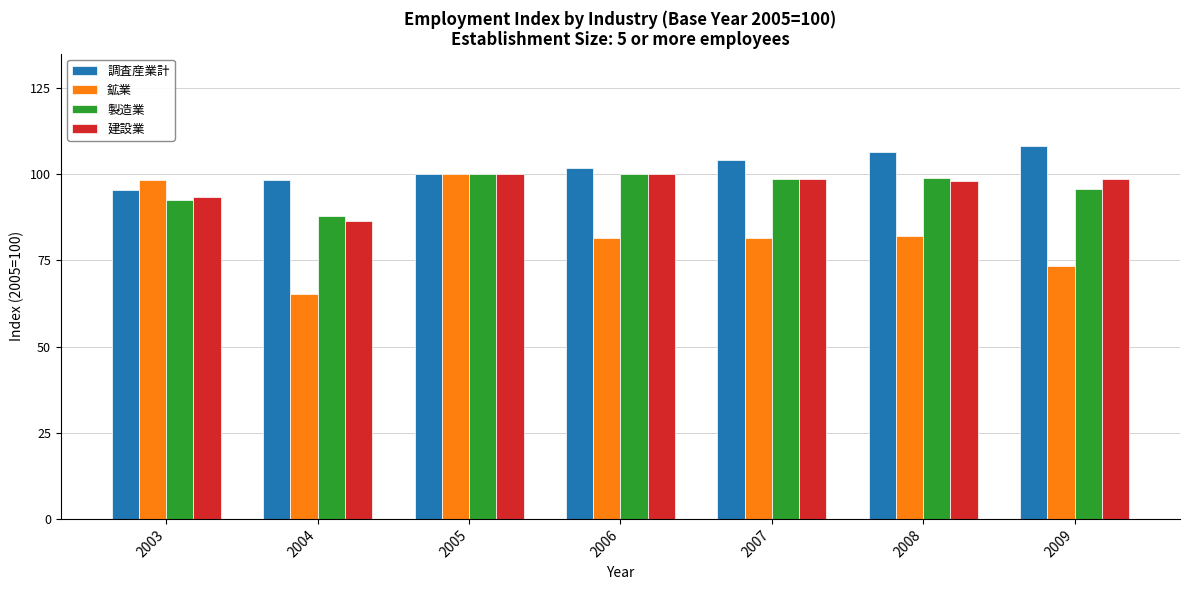

What is the sum of all 鉱業 values?

581.8